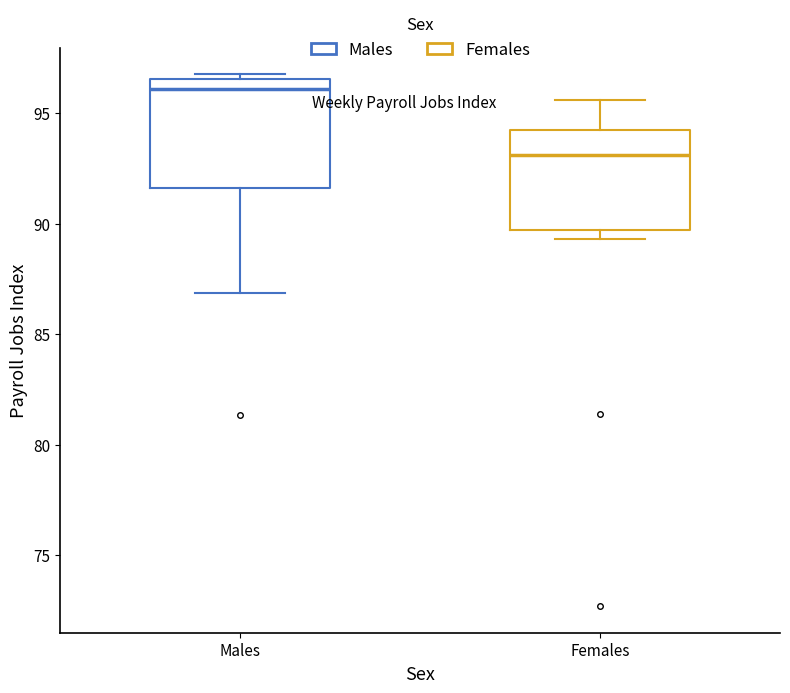

Reading left to right, read every box against the y-axis: the position of its median line, the range the box covers, and the ends of its whiskers. The values are not printed on the chart, so give them approximately, as read against the axis.

Males: median 96.0, box 91.5 to 96.5, whiskers 87.0 to 97.0
Females: median 93.0, box 89.5 to 94.5, whiskers 89.5 (just below the box's lower edge) to 95.5